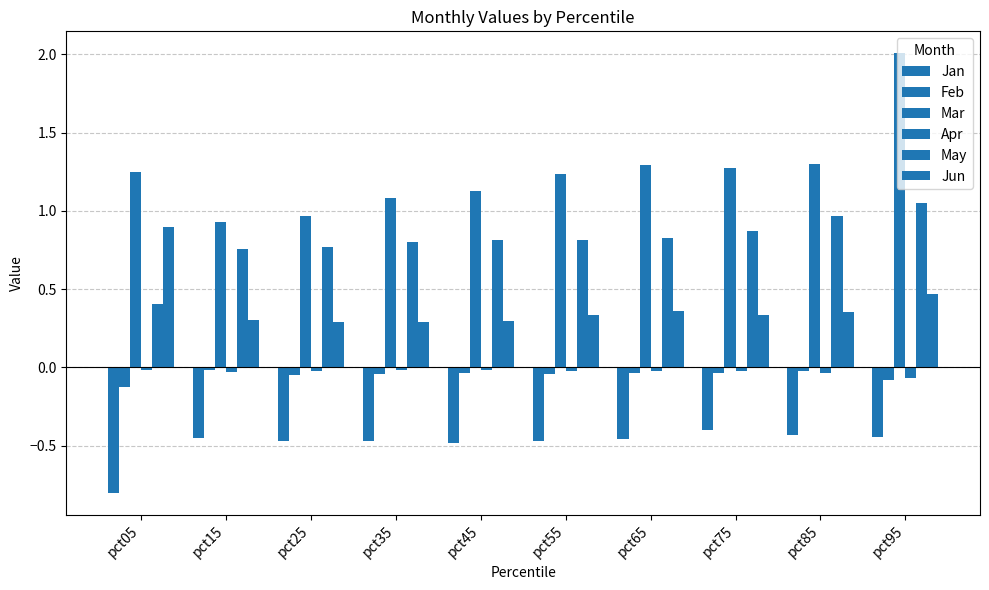

Which category has the lowest value across all series?

pct05